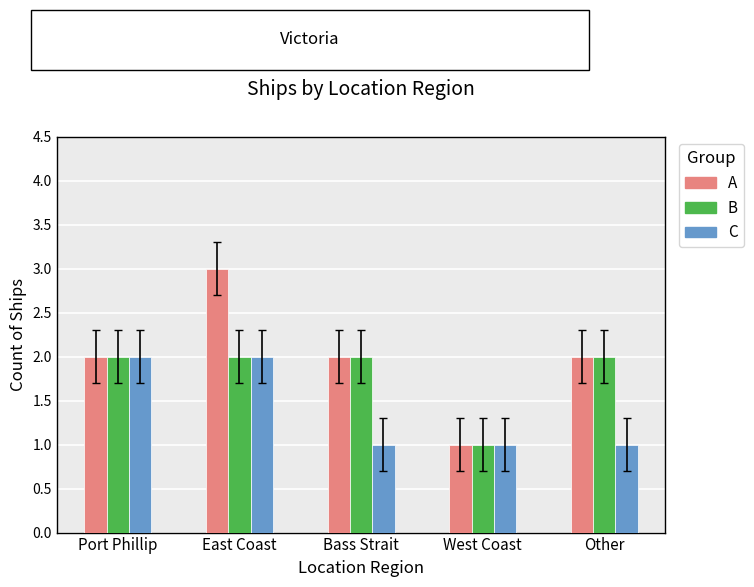

At which category does the chart reach its peak across all series?

East Coast